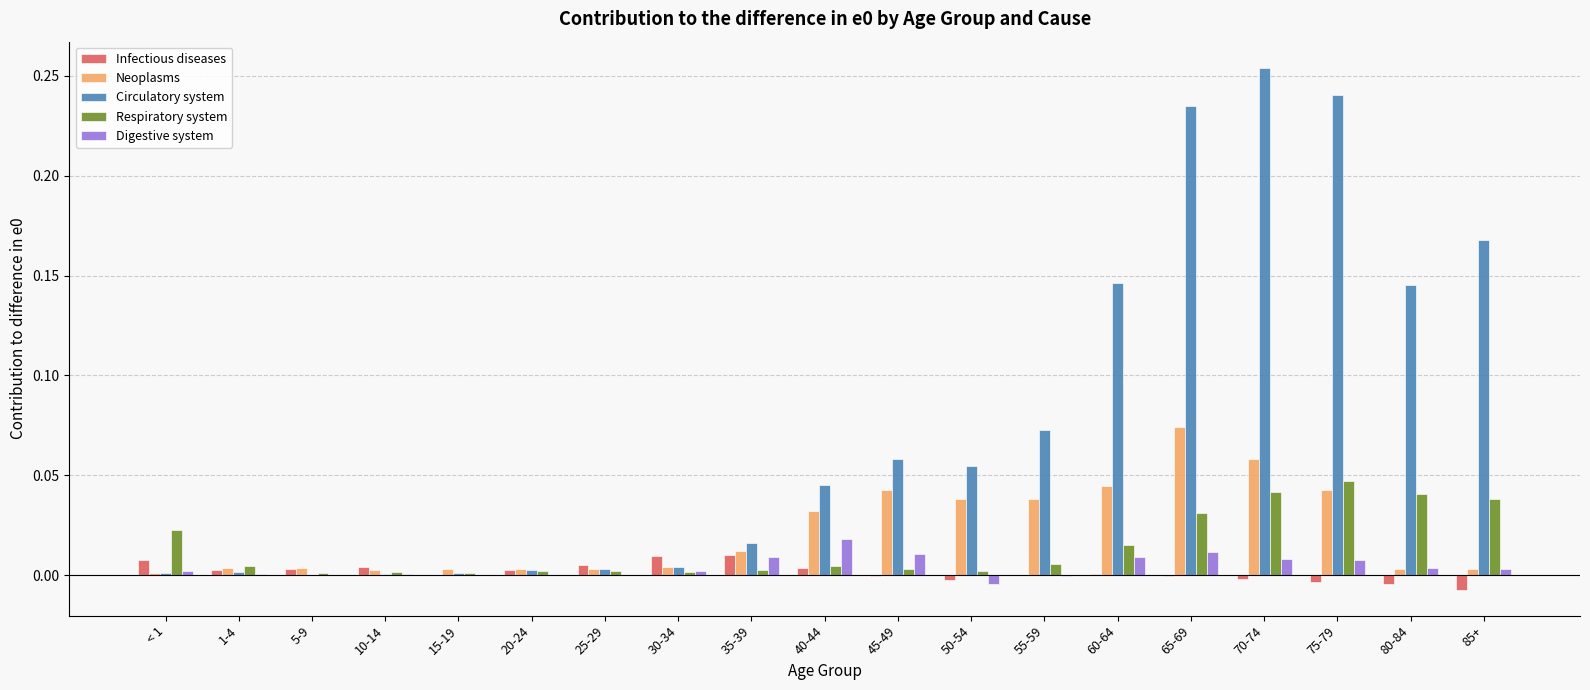

Which series has the largest total across all categories?

Circulatory system